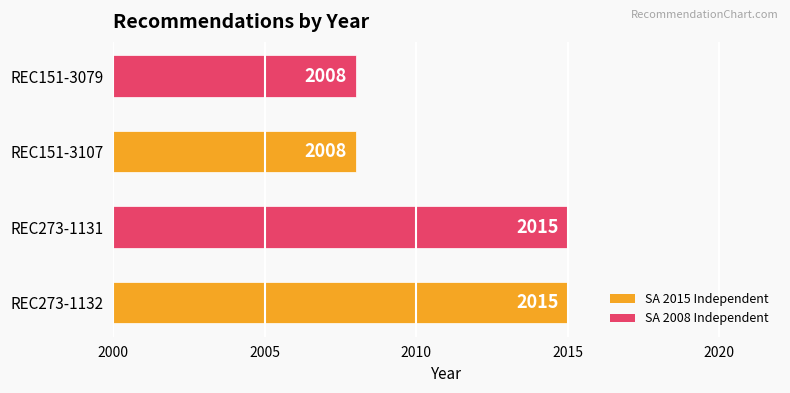

Reading bottom to top, list all the values displayed in this chart.

REC273-1132=2015	REC273-1131=2015	REC151-3107=2008	REC151-3079=2008